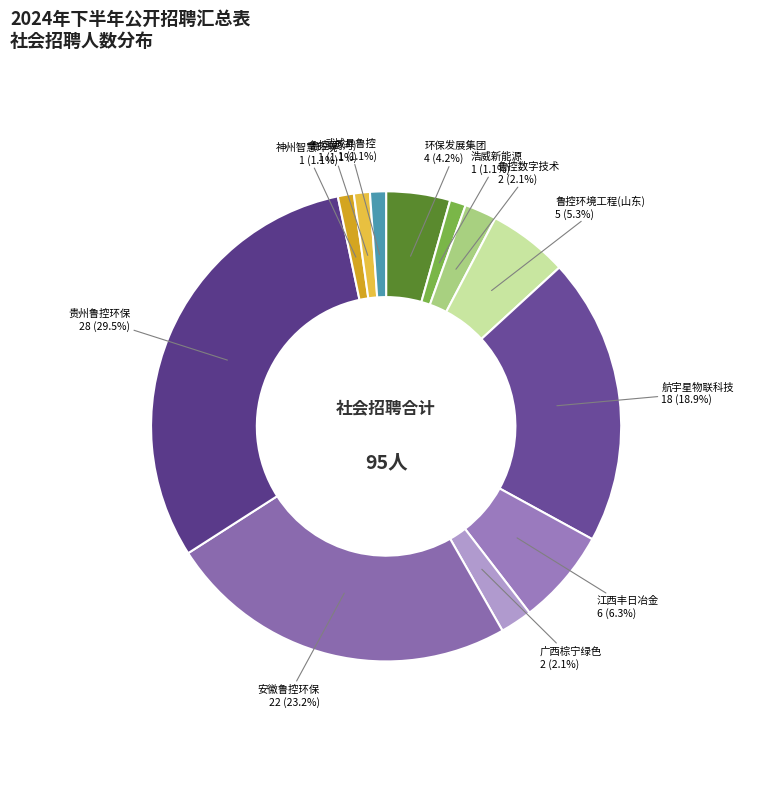

What is the largest slice in the pie chart?

贵州鲁控环保科技有限公司